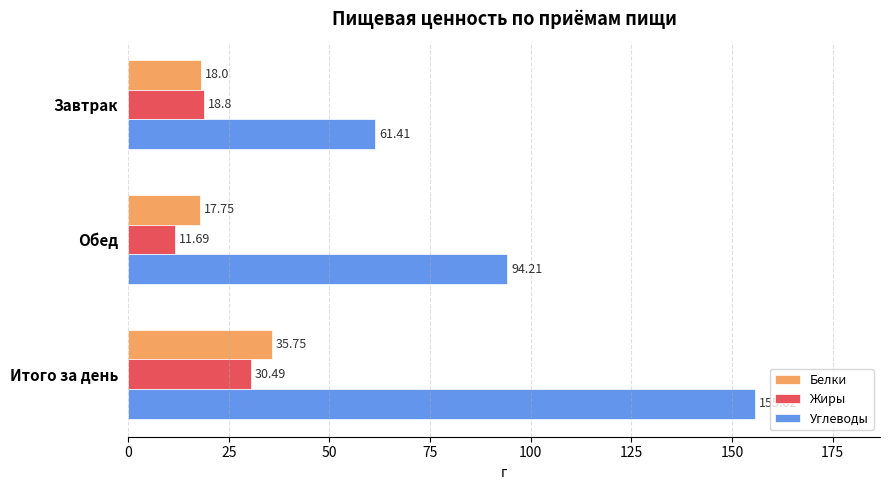

What is the difference between the highest and lowest values at Итого за день?

125.1